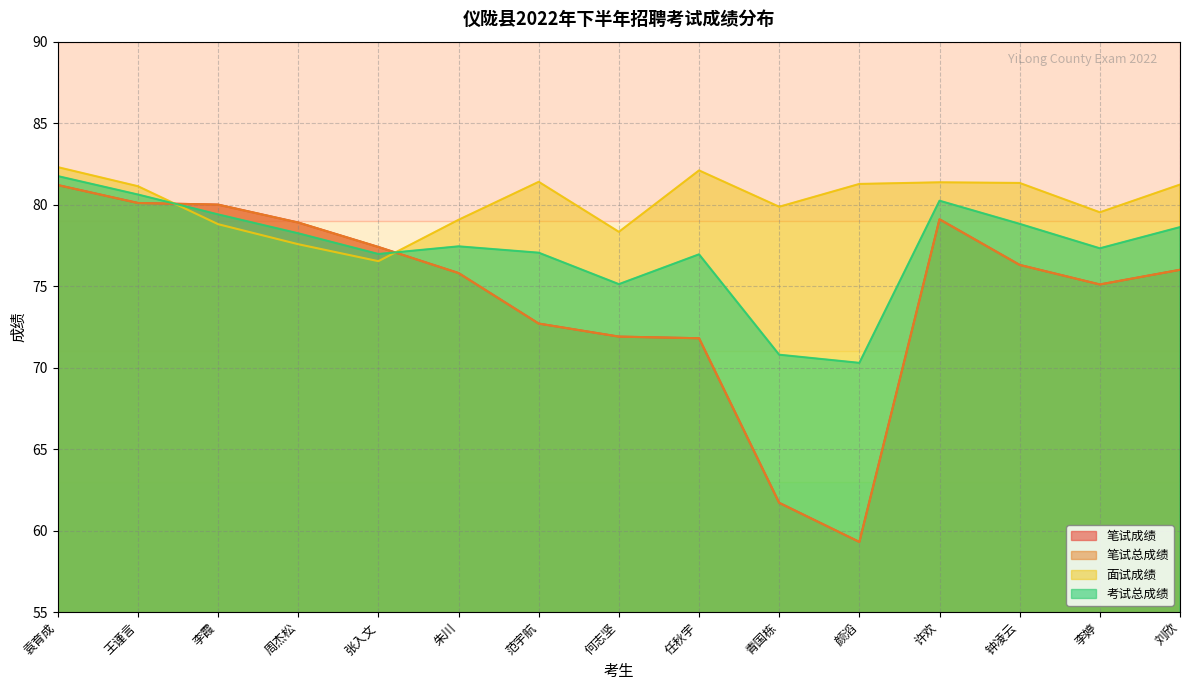

At which category does 考试总成绩 reach its first local valley?

张入文